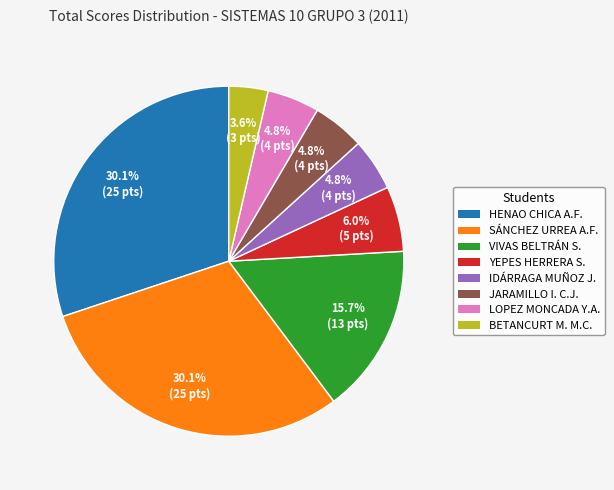

Is there any slice that represents more than half of the pie?

No